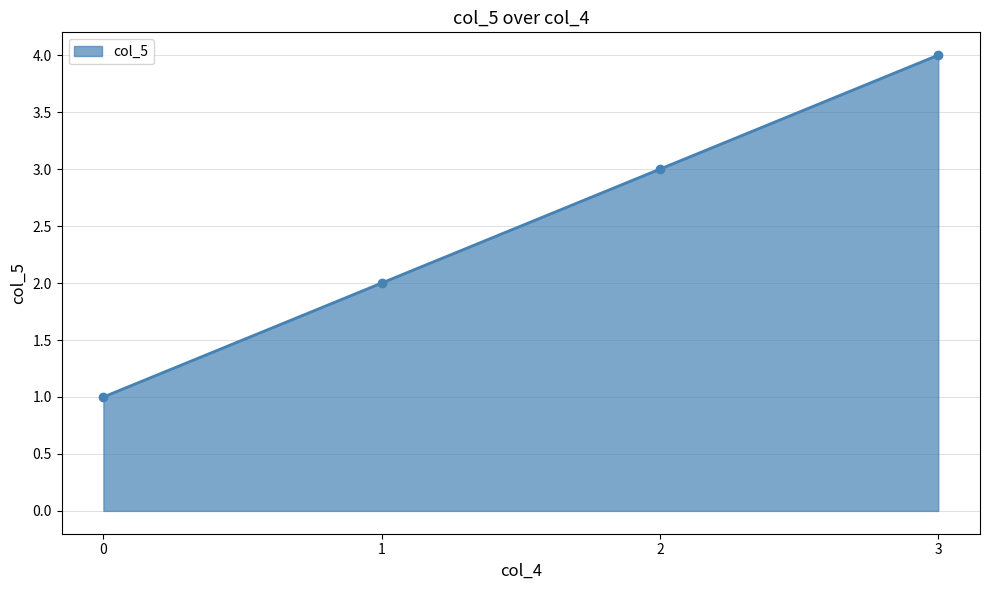

Reading right to left, what are all the values shown in this chart?

4	3	2	1